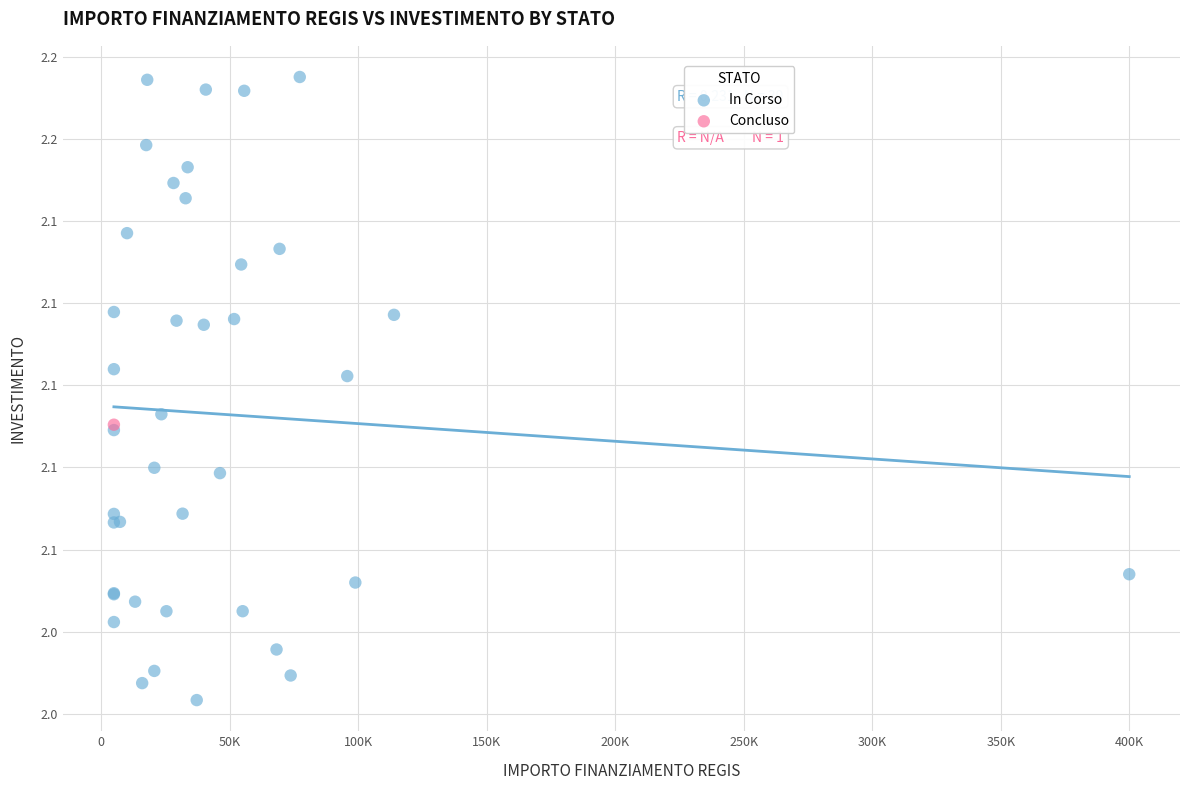

What are all the series names shown in the legend?

In Corso, Concluso